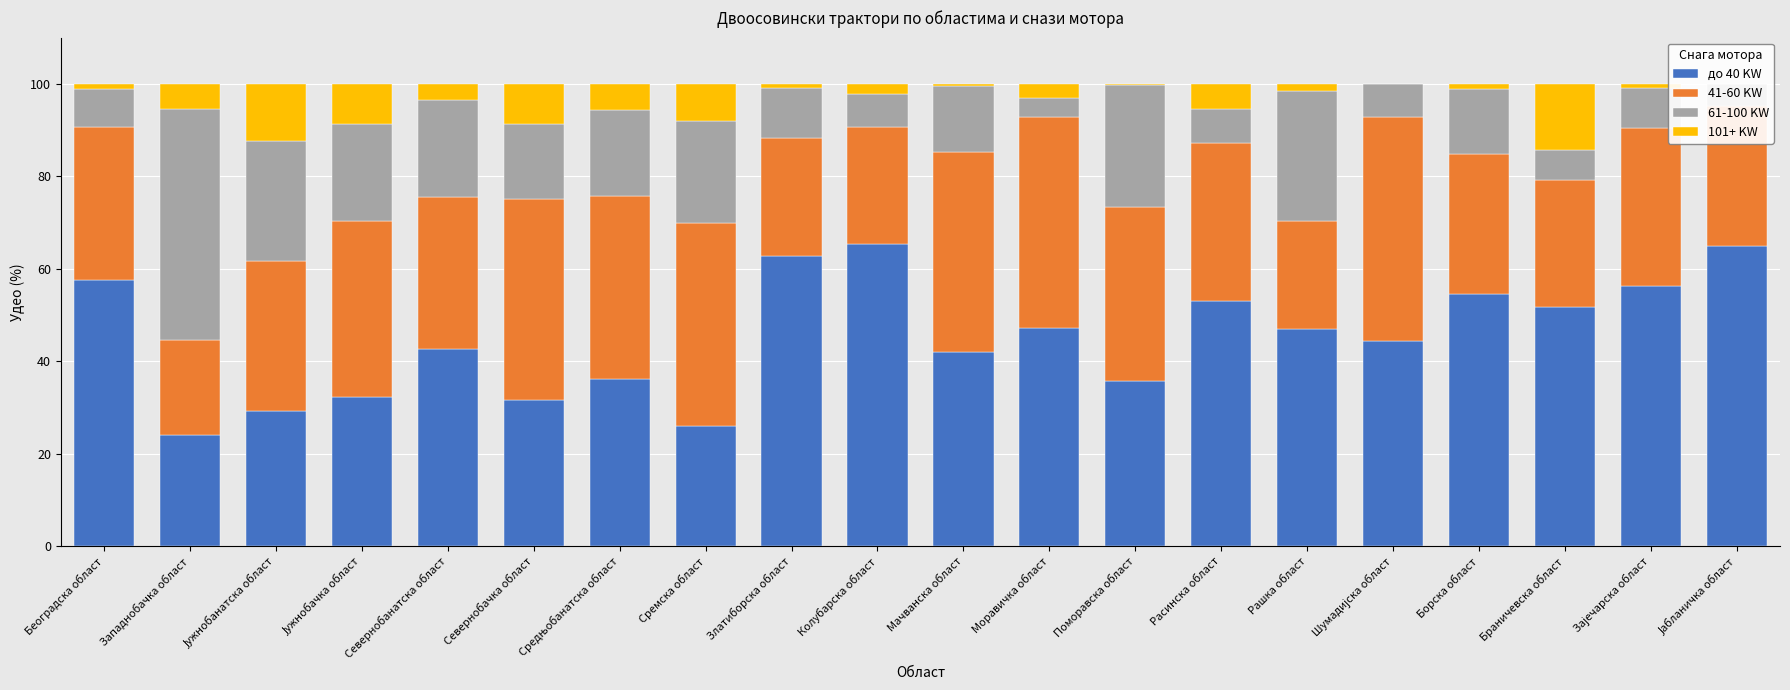

What is the sum of the до 40 KW values at Београдска област and Зајечарска област?

113.8